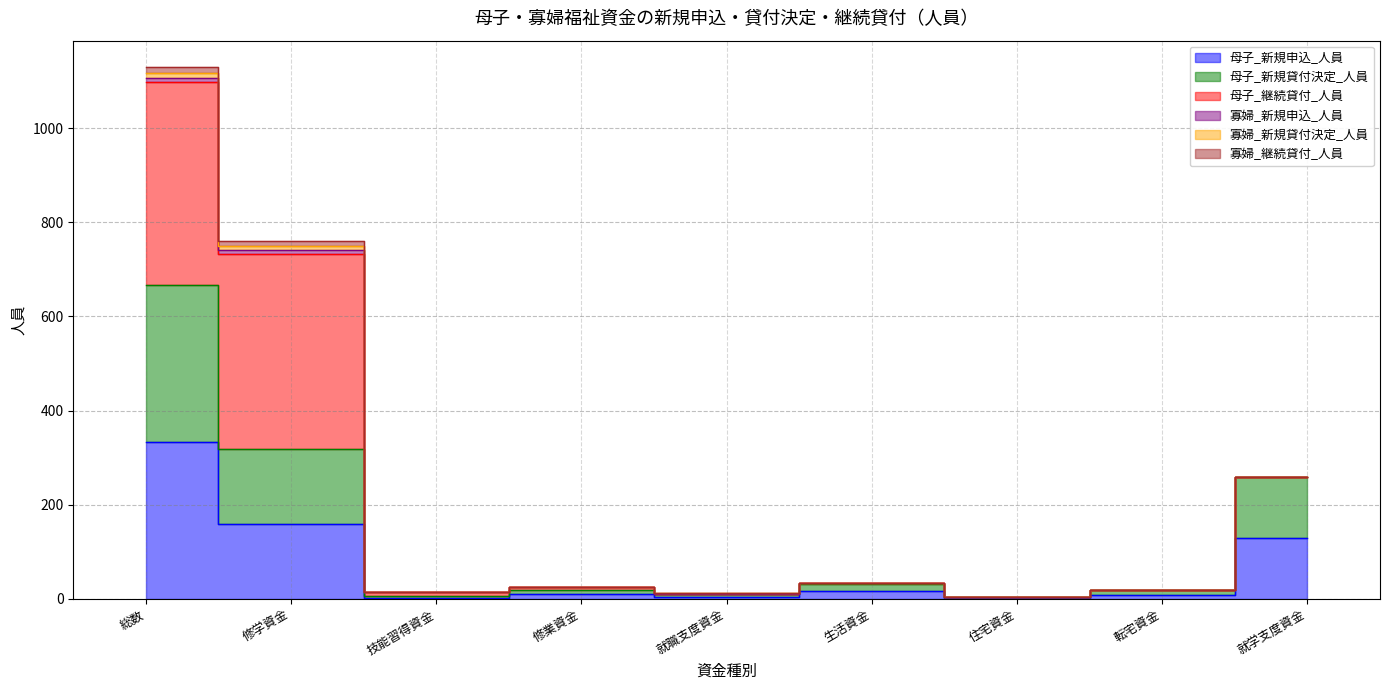

Does the chart display data point markers on the line(s)?

No